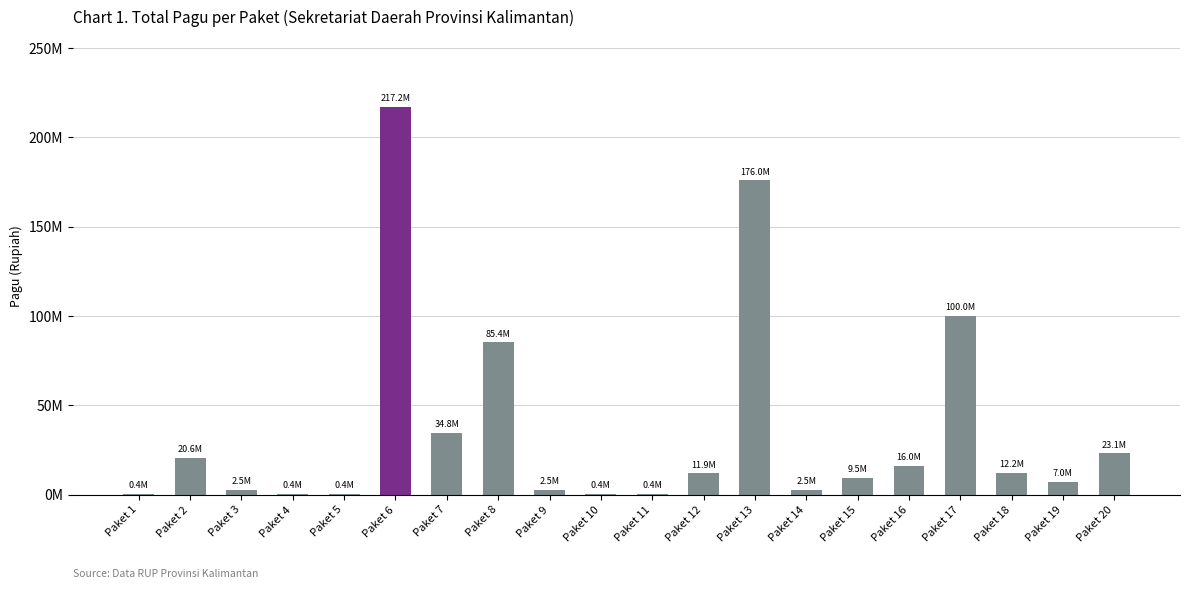

How many data points does each series have?

20